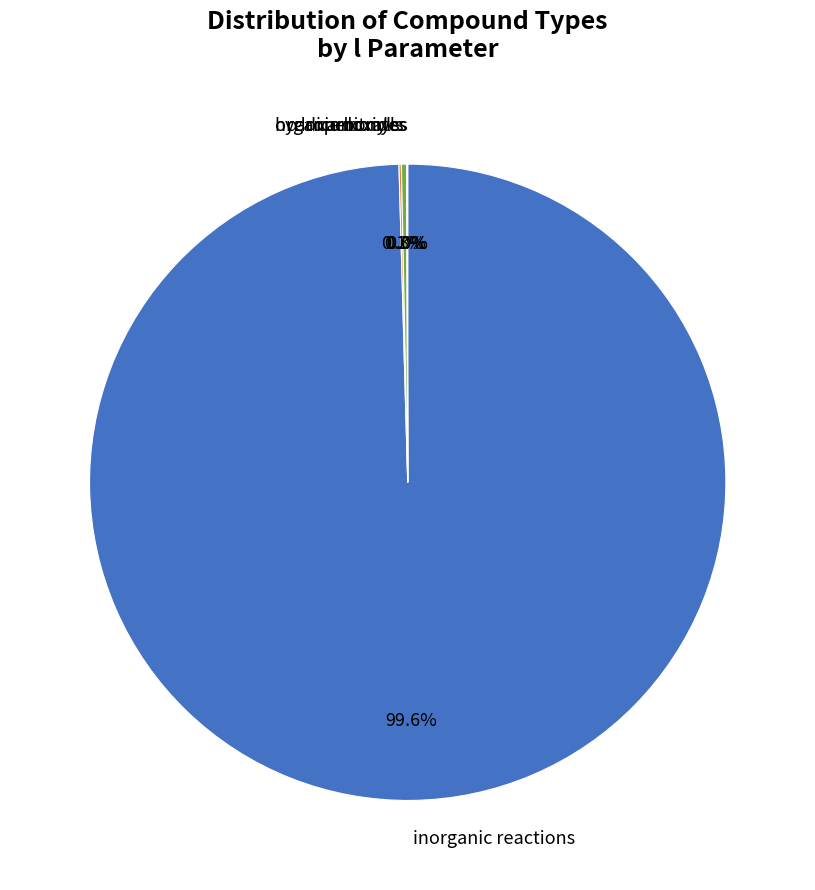

To the nearest percent, what portion does inorganic reactions represent?

100%